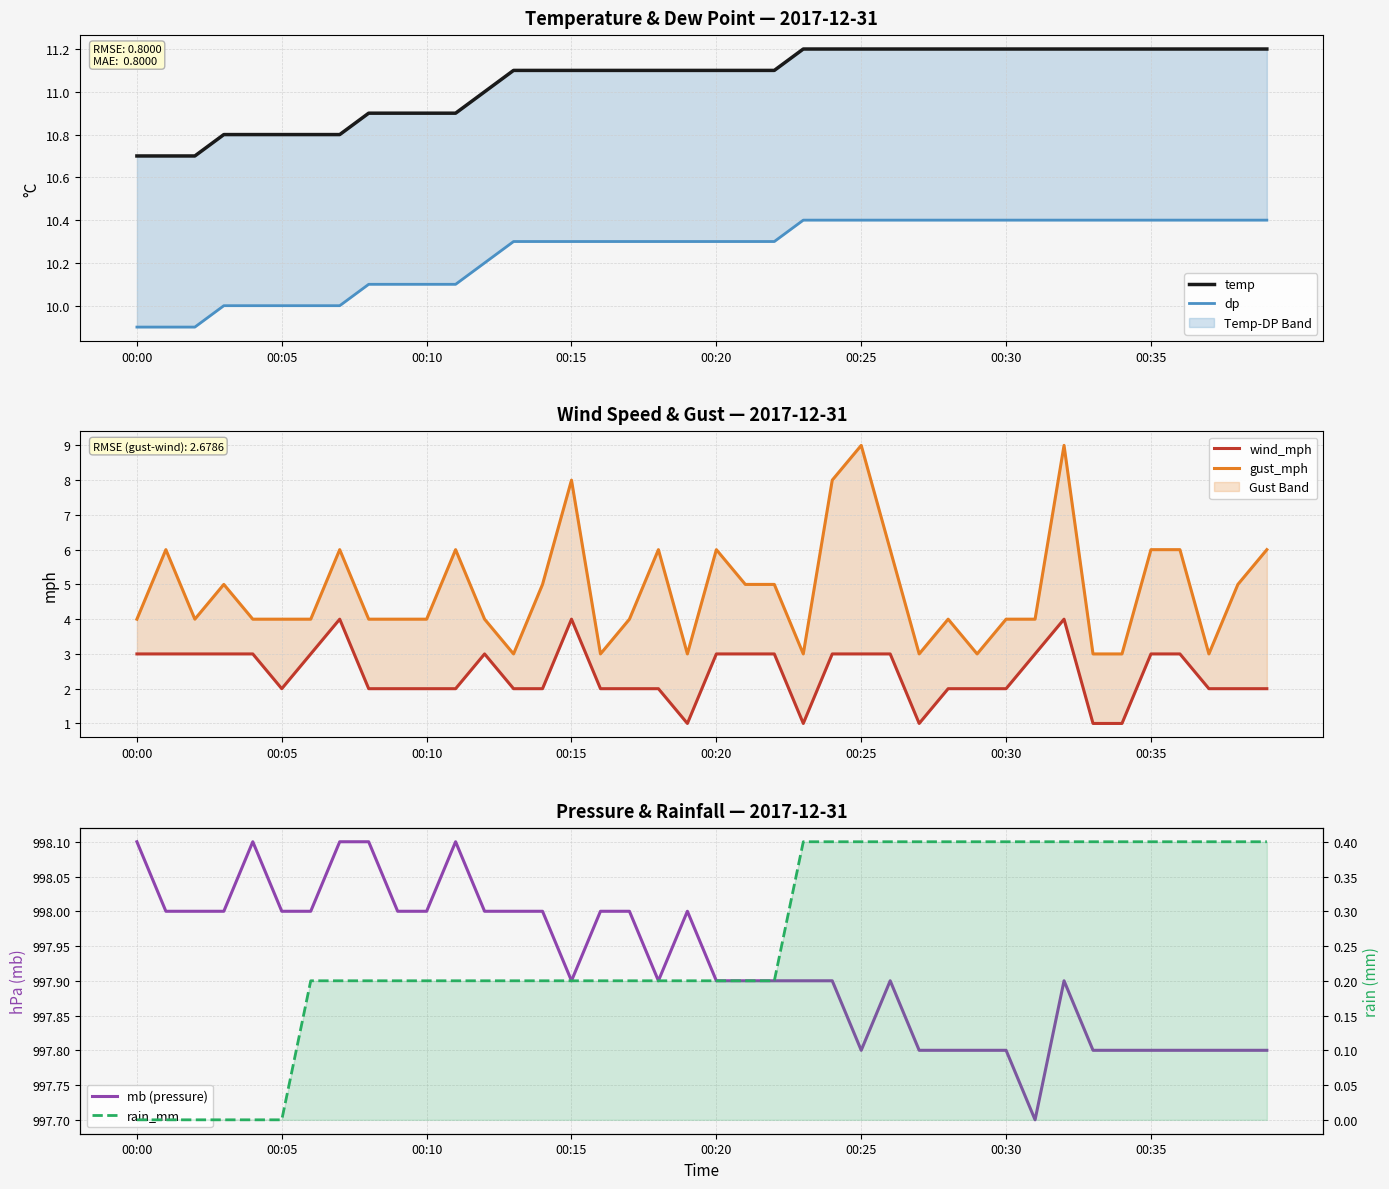

True or false: wind_mph has more than 0 points higher than both neighbors.

True